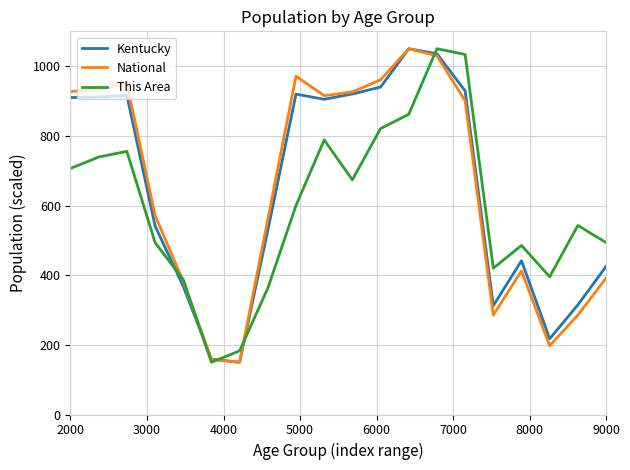

What is the greatest value displayed?

1050.0